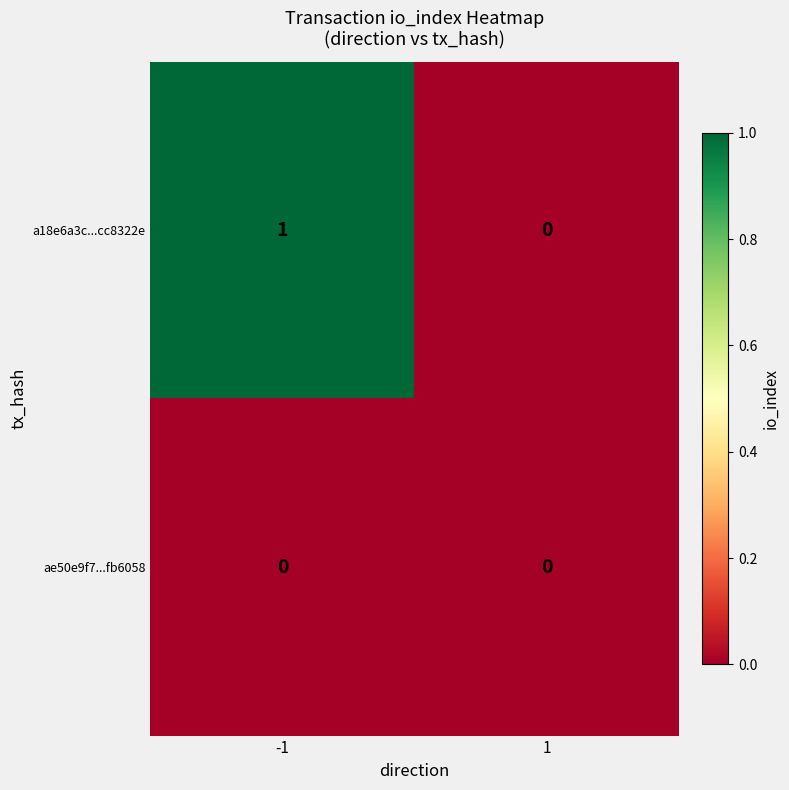

Reading right to left, extract all data points from this chart.

a18e6a3c...cc8322e: 1=0	-1=1
ae50e9f7...fb6058: 1=0	-1=0